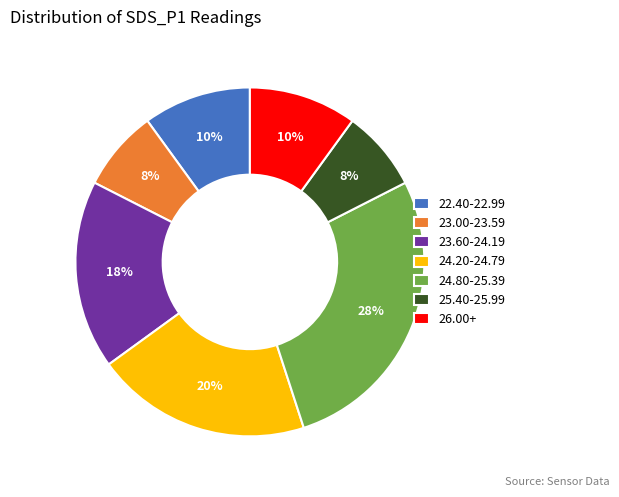

To the nearest percent, what percentage of the pie is 24.20-24.79?

20%